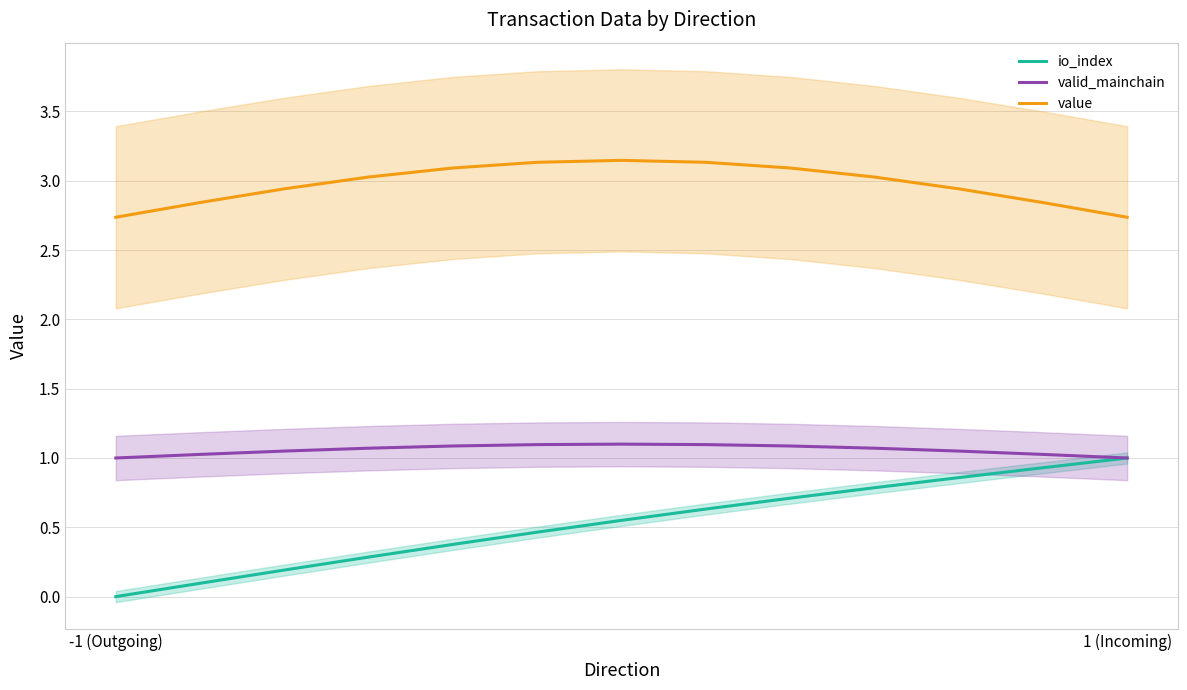

At which label does io_index reach its minimum?

-1 (Outgoing)